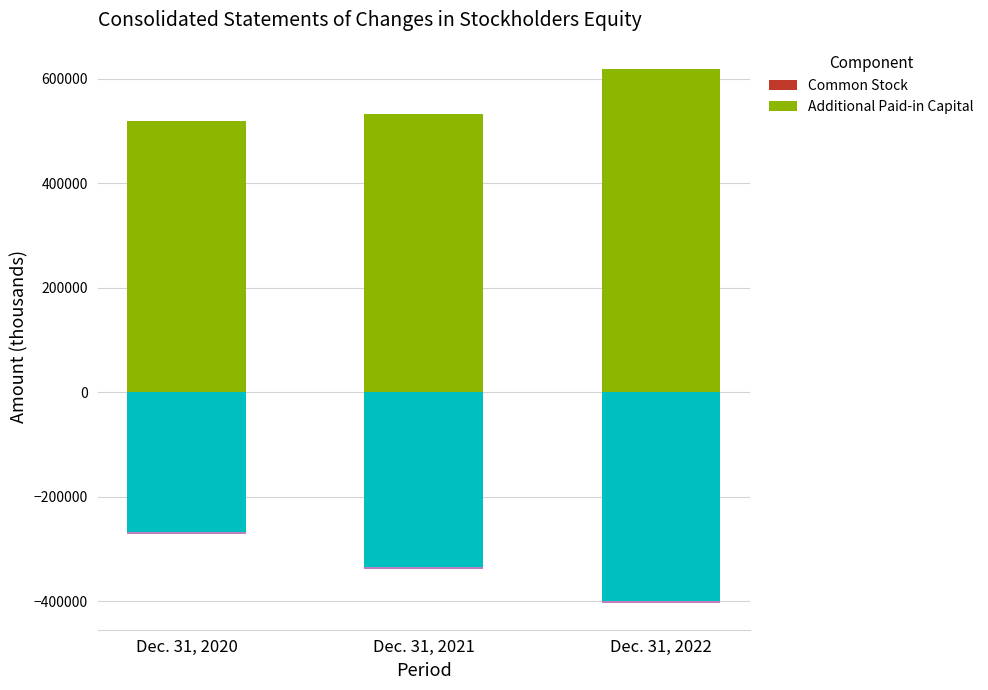

Does the chart contain any negative values?

No